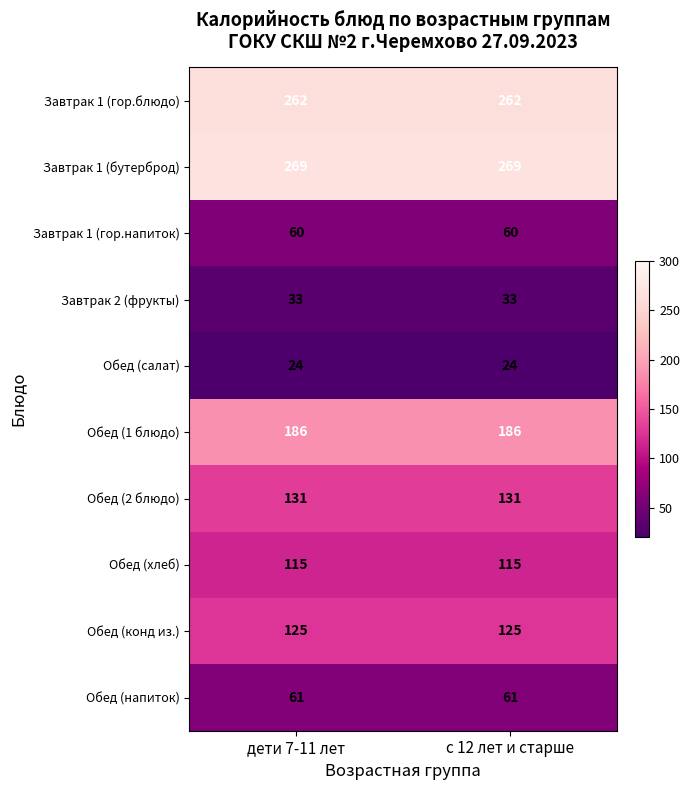

What is the maximum value shown in the chart?

269